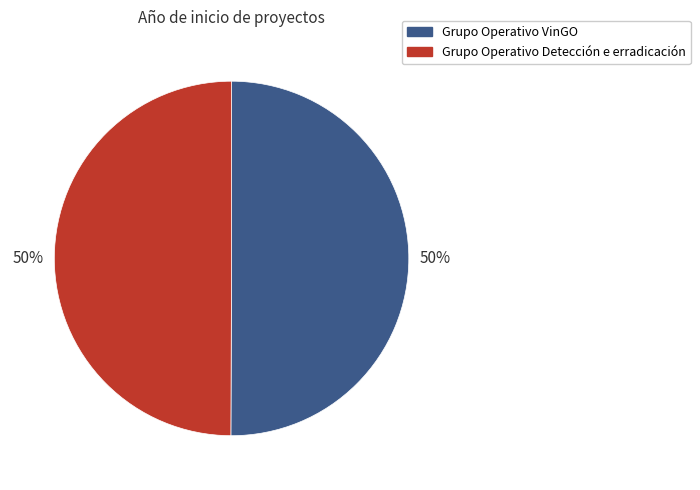

True or false: Grupo Operativo Detección e erradicación accounts for 50% of the total.

True